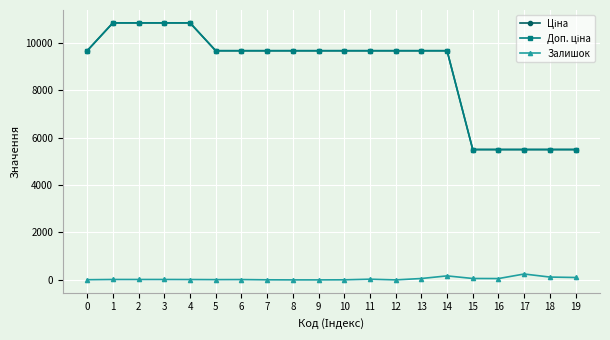

What is the sum of all Ціна values?

177158.1